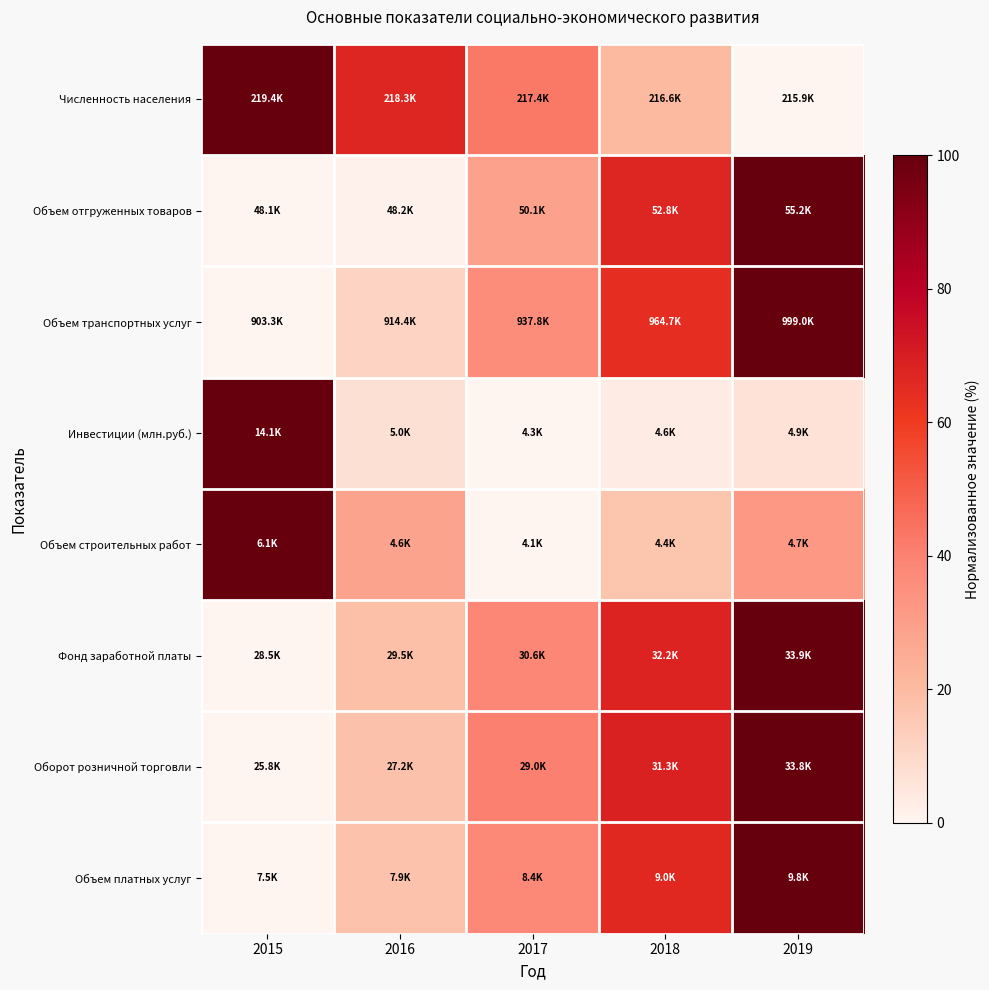

What is the maximum value shown in the chart?

100.0